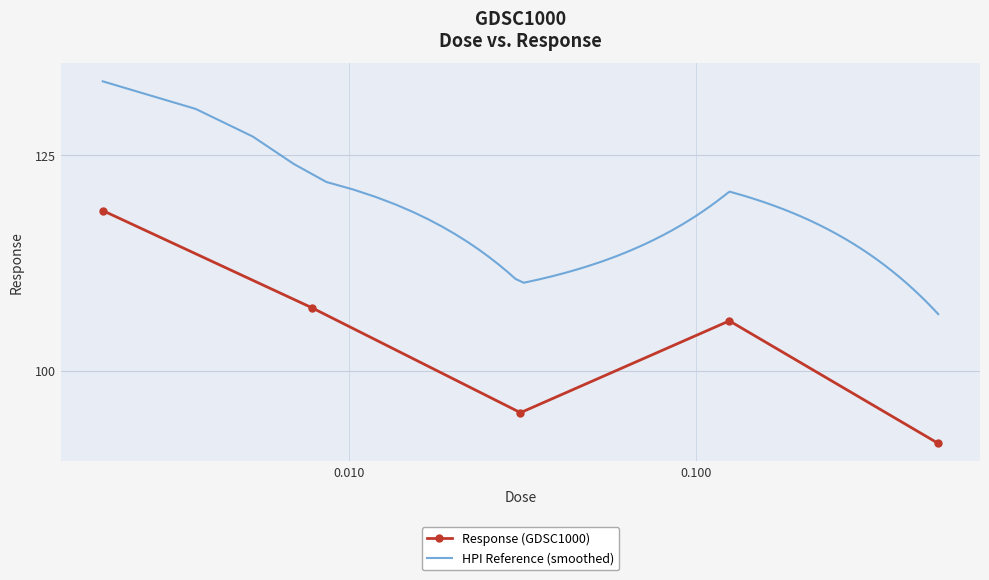

At which label is the value closest to 105?

0.125